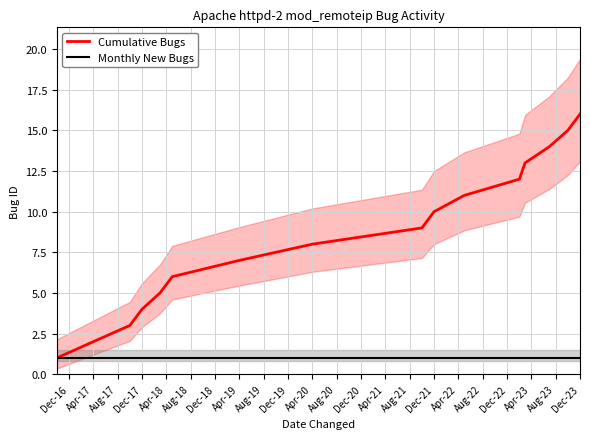

At how many categories does at least one series exceed 12?

4